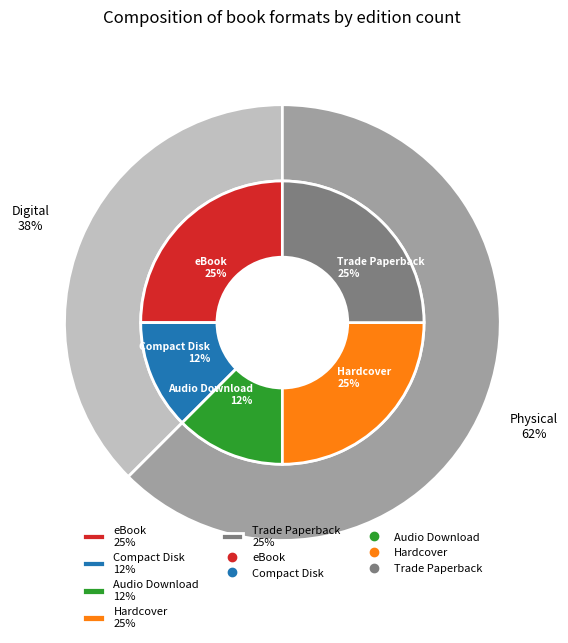

Does Trade Paperback account for over 50% of the chart?

No